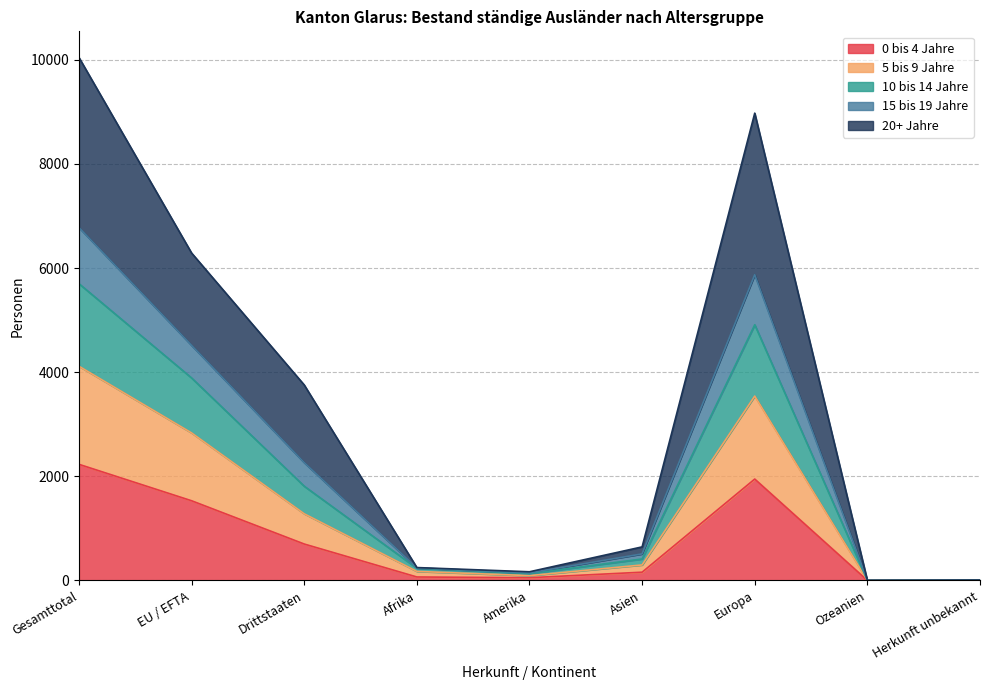

How many lines are shown in the chart?

5